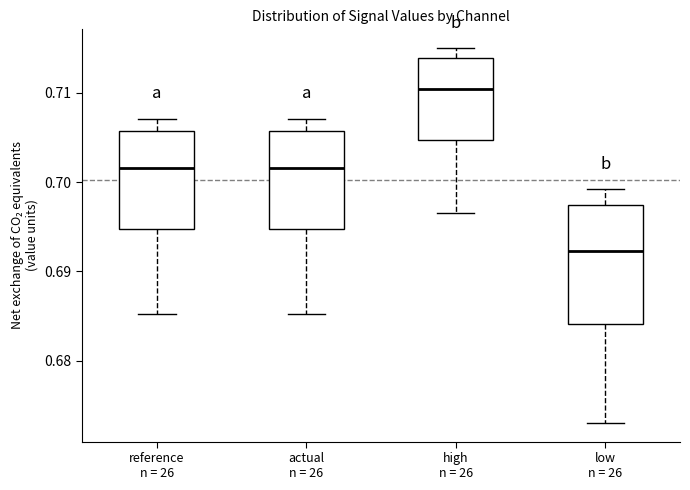

Comparing the boxes themselves (not the whiskers), which one is the tallest?

low n = 26